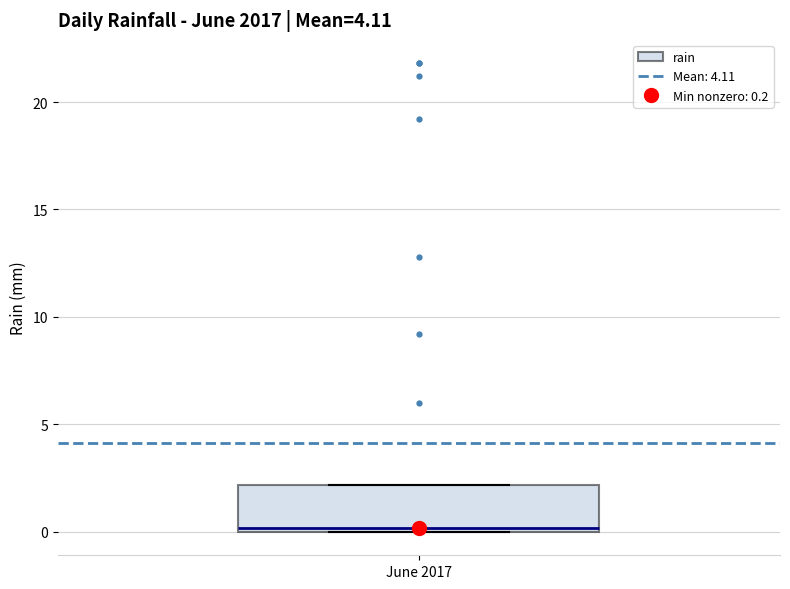

Where is the lower edge of the box for June 2017 on the y-axis? The values are not printed on the chart, so give them approximately, as read against the axis.

0